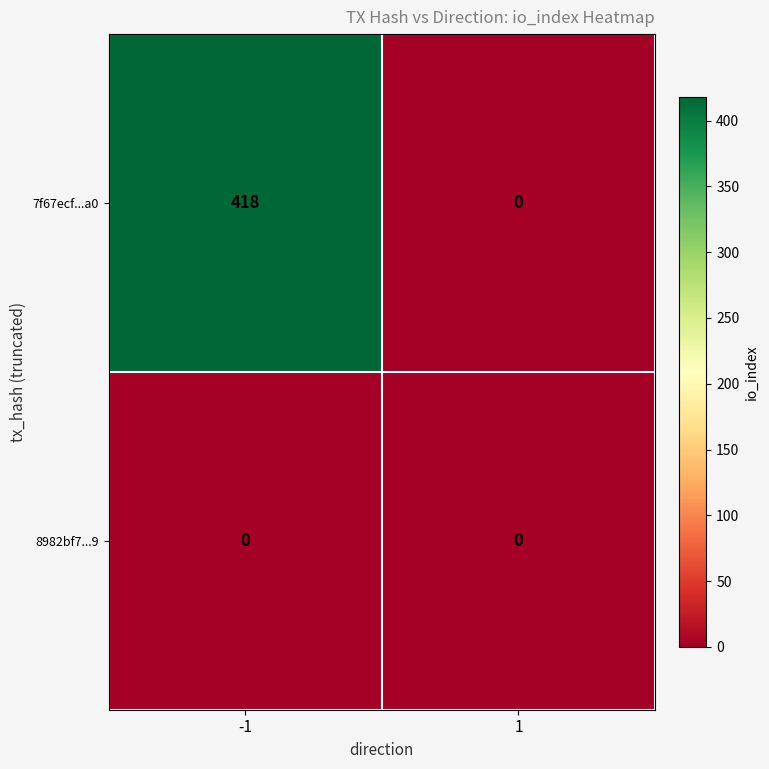

What is the greatest value displayed?

418